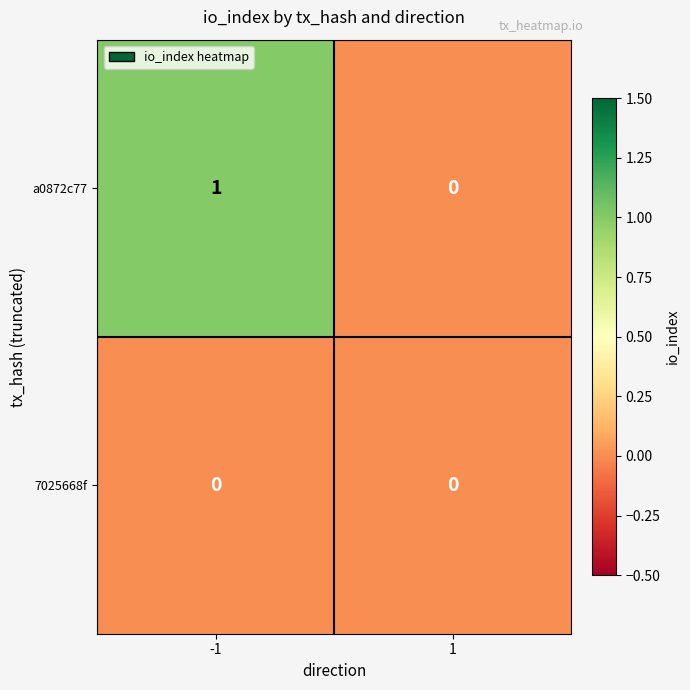

Which series has the largest total across all categories?

a0872c77